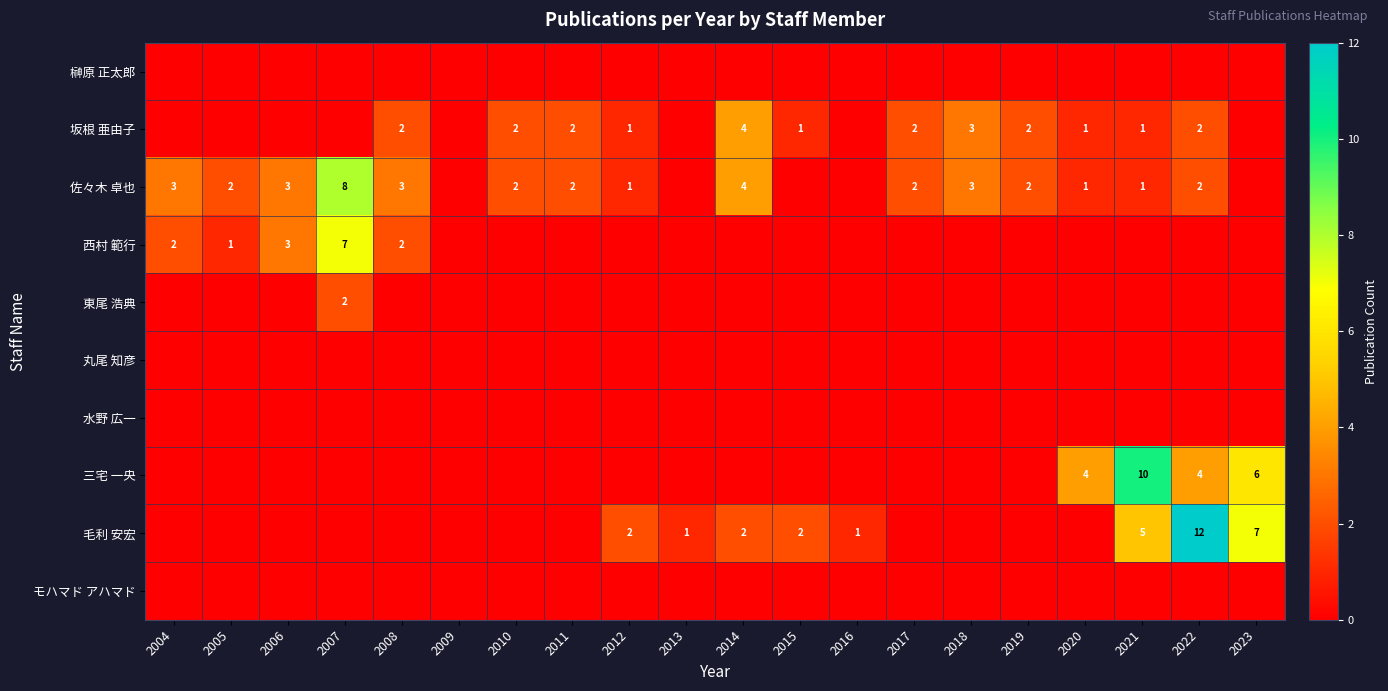

At which category is the sum across all series the highest?

2022